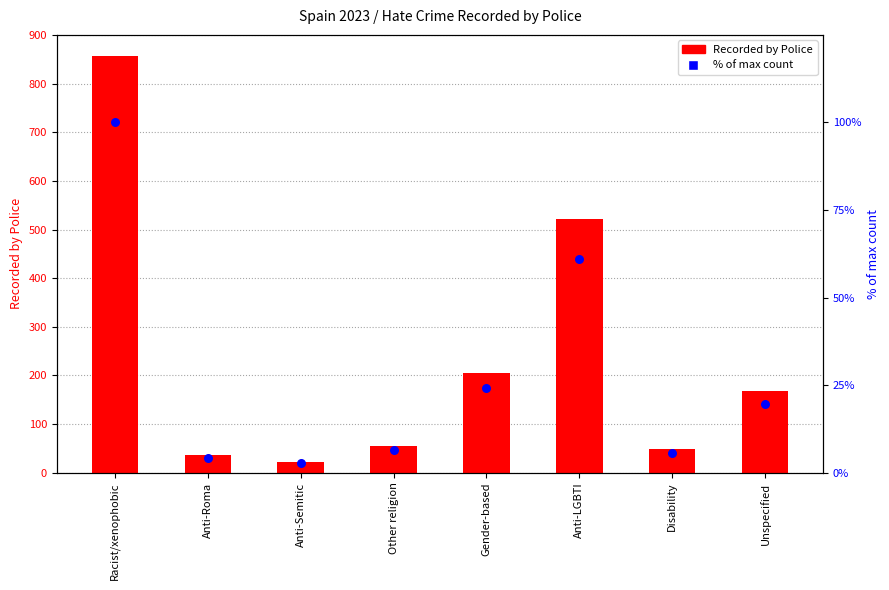

Which series contains the lowest Y value?

% of max count